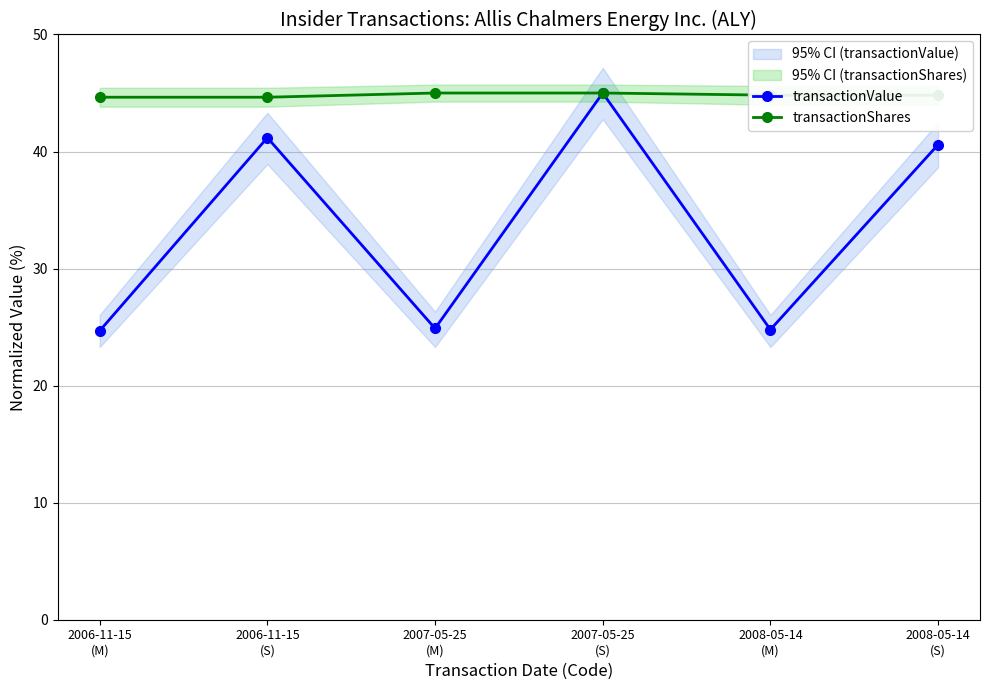

What is the sum of all transactionValue values?

201.1